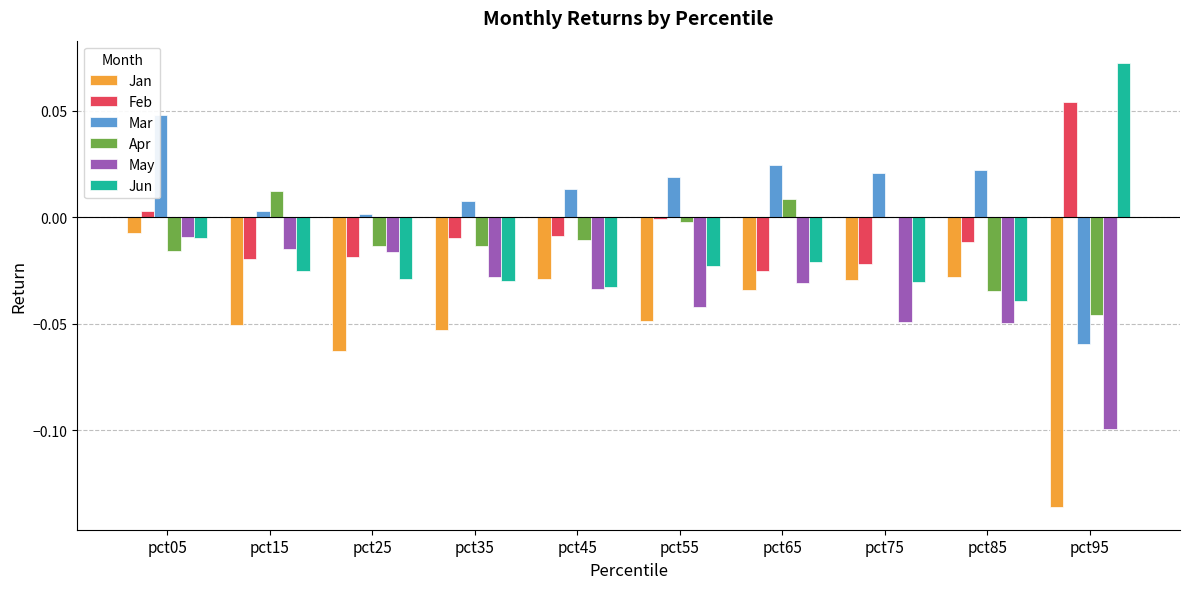

At which label does Apr first exceed 0?

pct15